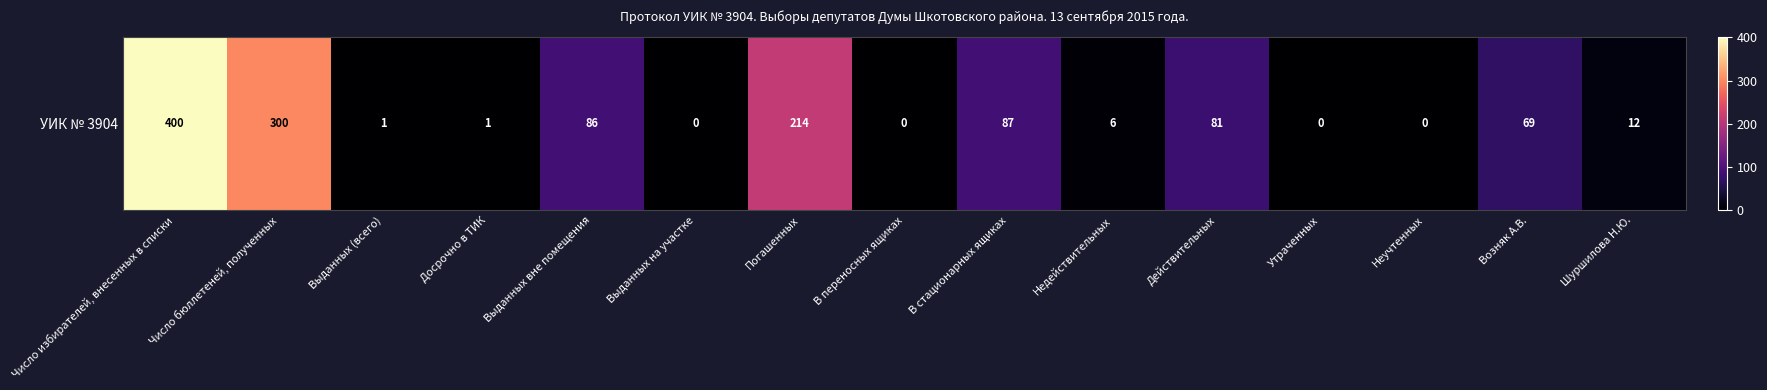

How many categories are shown in the chart?

15